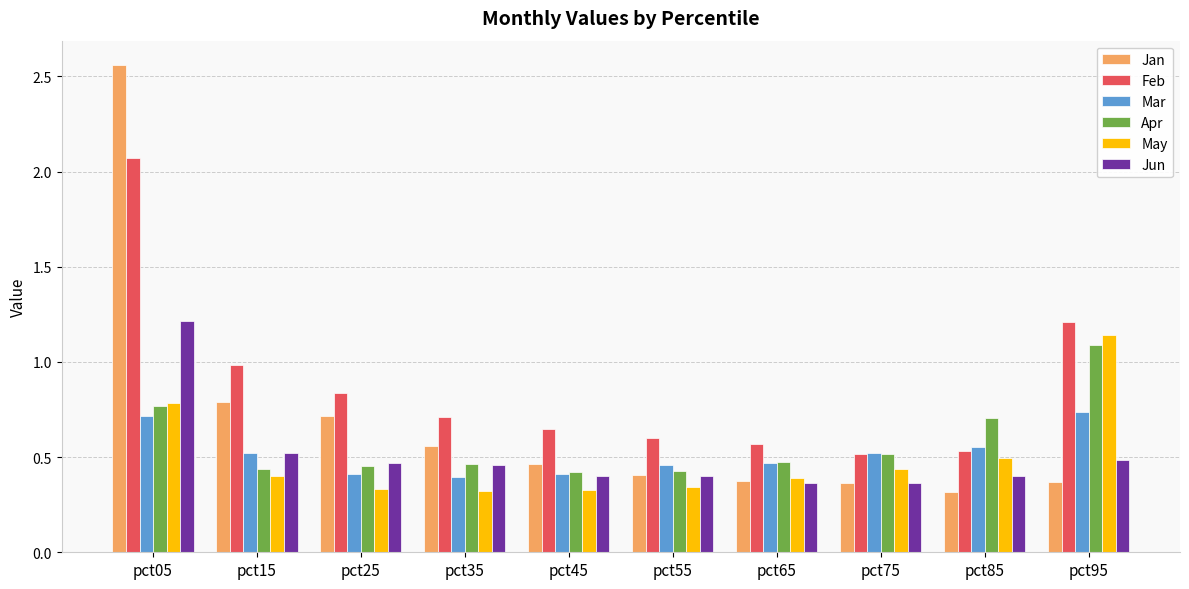

Which series has the largest total across all categories?

Feb